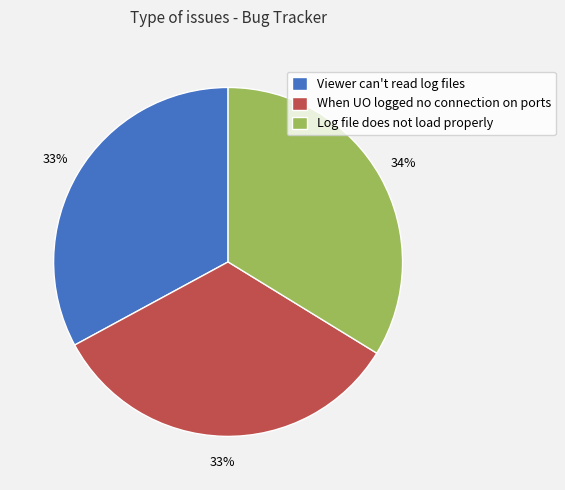

How many segments does this pie chart have?

3